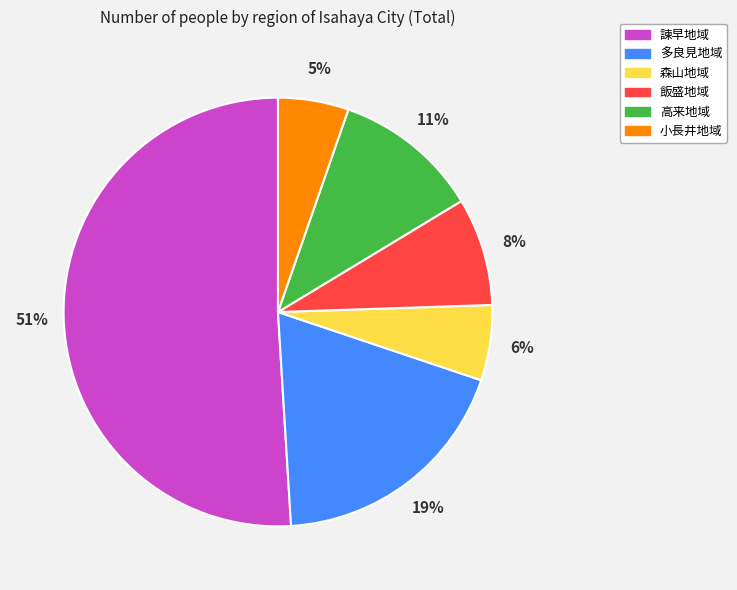

Does 諫早地域 represent more than half of the total?

Yes